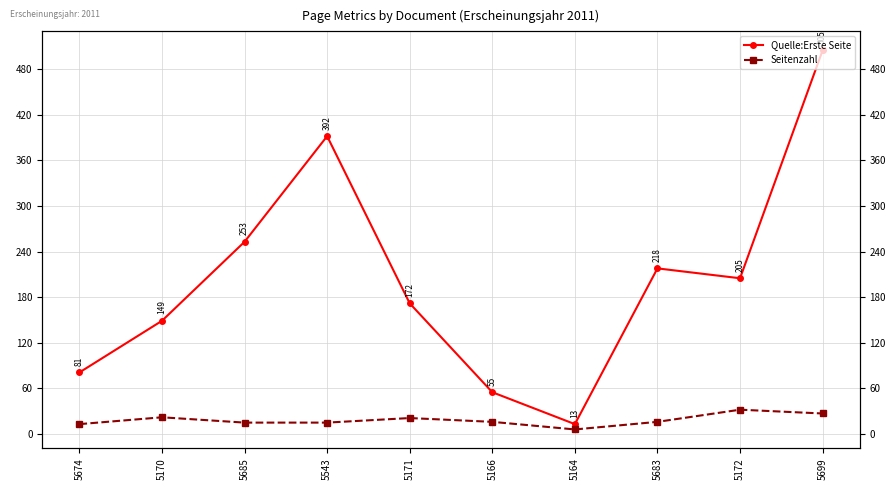

Reading left to right, extract all data points from this chart.

Quelle:Erste Seite: 5674=81	5170=149	5685=253	5543=392	5171=172	5166=55	5164=13	5683=218	5172=205	5699=505
Seitenzahl: 5674=13	5170=22	5685=15	5543=15	5171=21	5166=16	5164=6	5683=16	5172=32	5699=27